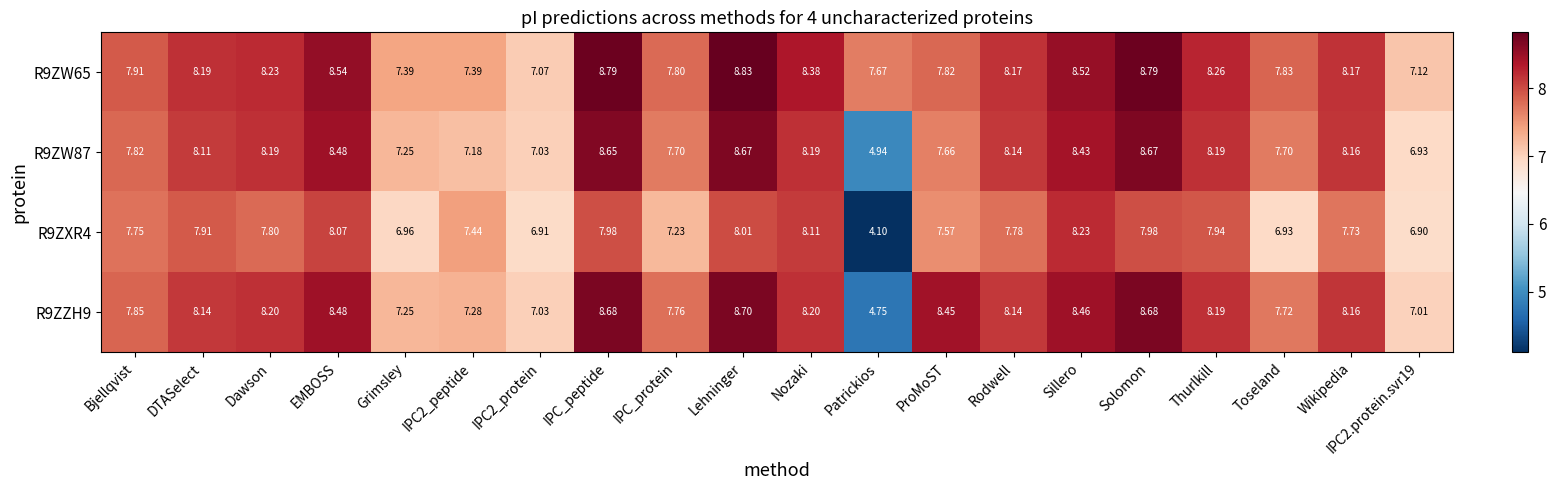

How many data points in R9ZW87 are less than 8?

9